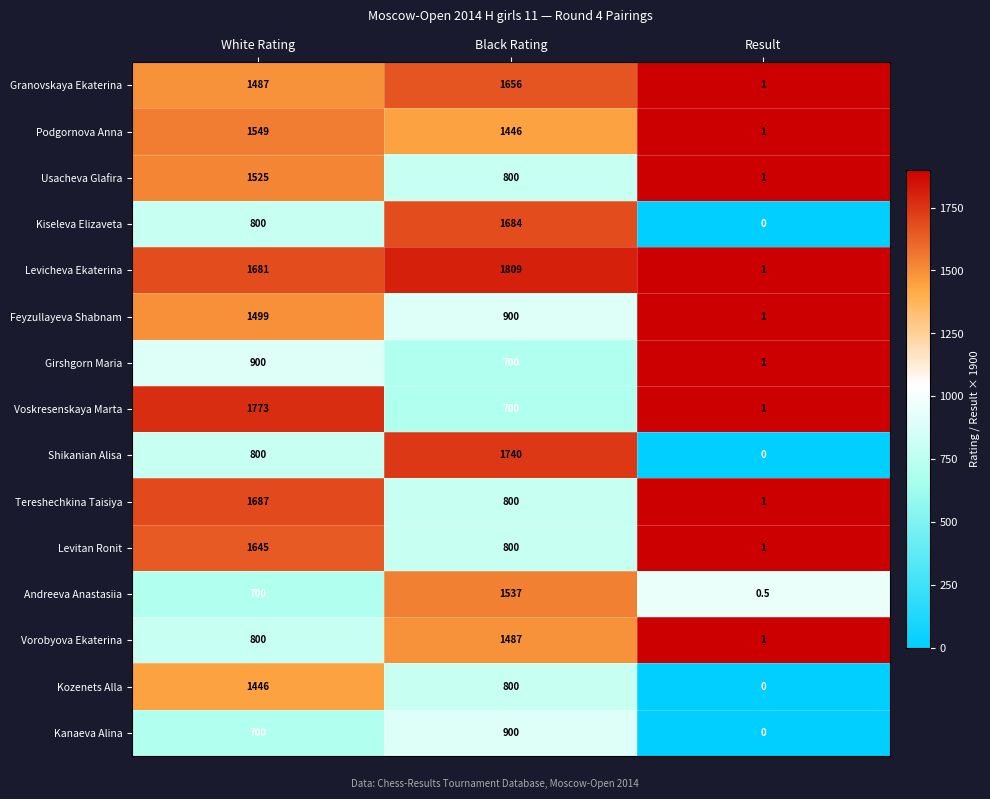

At which category is the sum across all series the highest?

White Rating